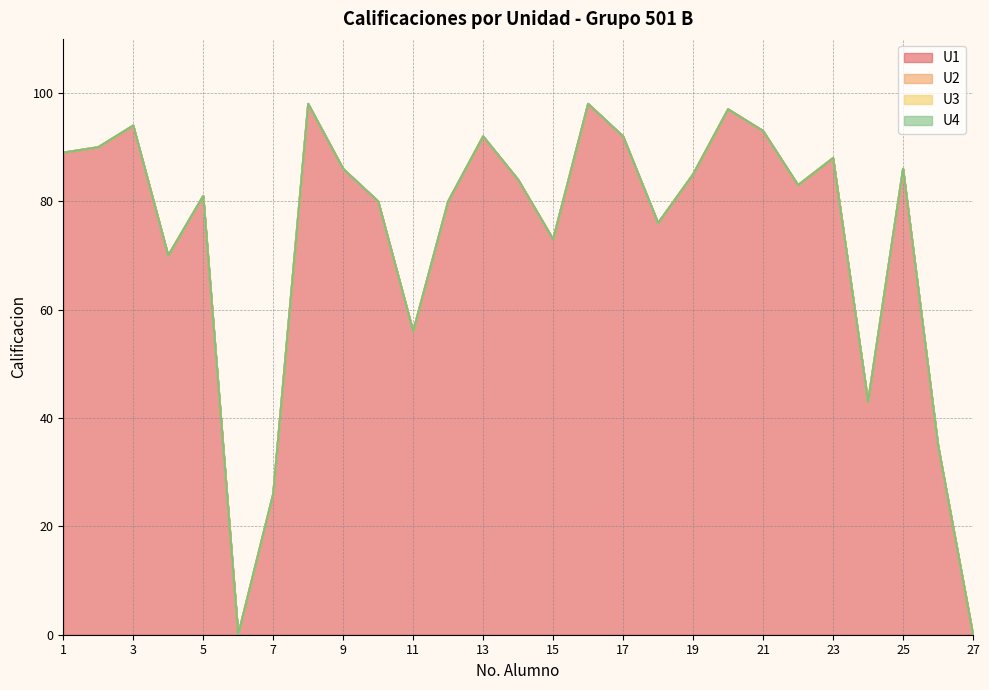

List the series in order of their peak value, highest first.

U1, U2, U3, U4